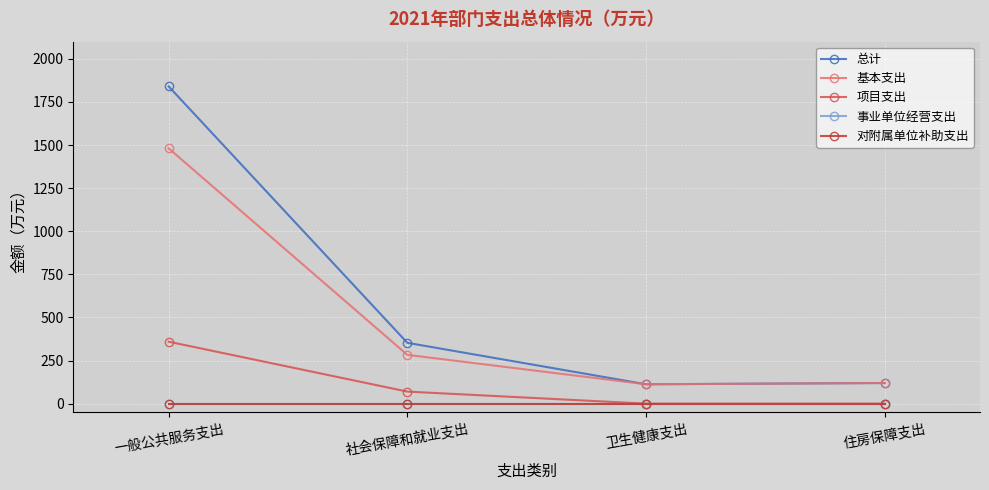

True or false: 对附属单位补助支出 and 项目支出 intersect in this chart.

False